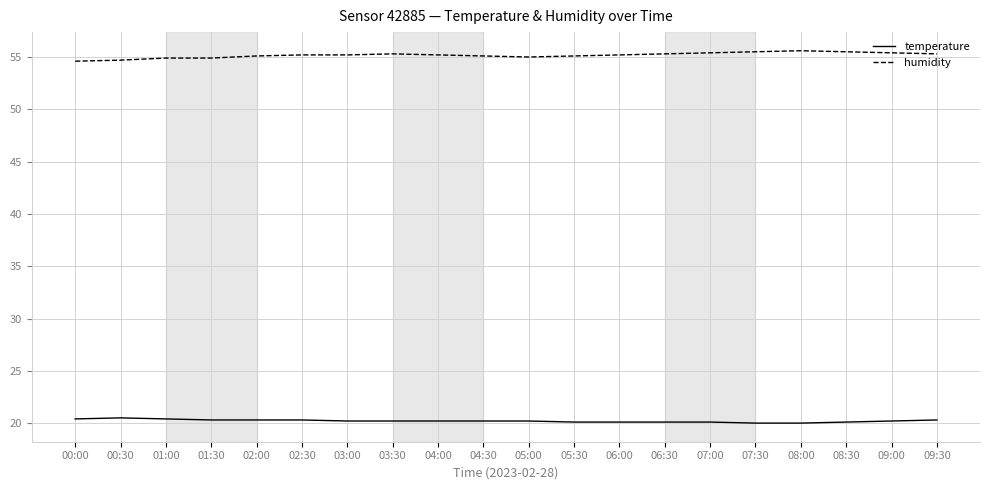

Is this an area chart (filled region under the line)?

No